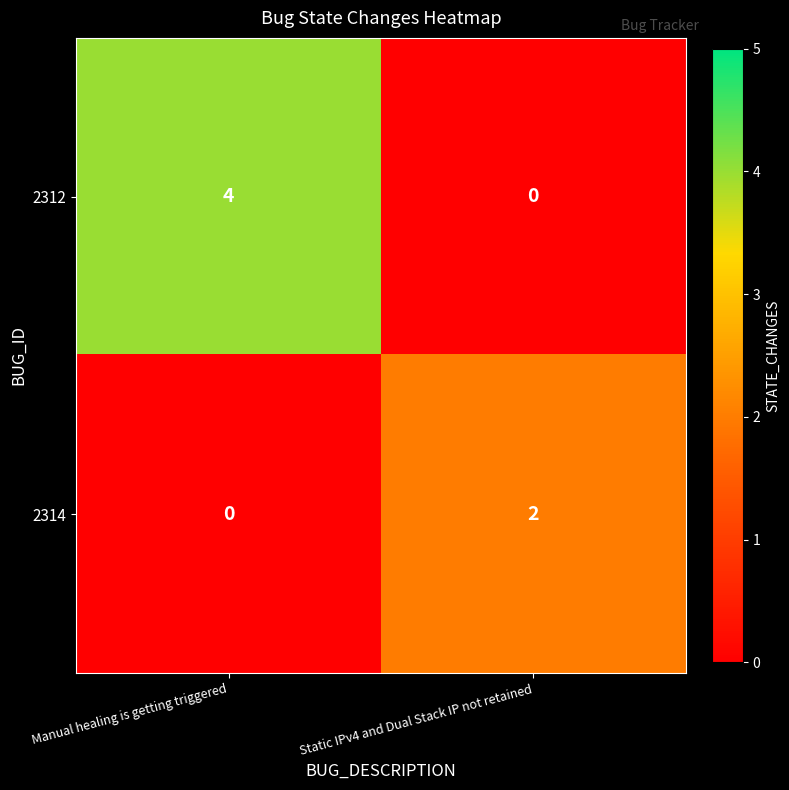

What is the difference between the highest and lowest values at Static IPv4 and Dual Stack IP not retained?

2